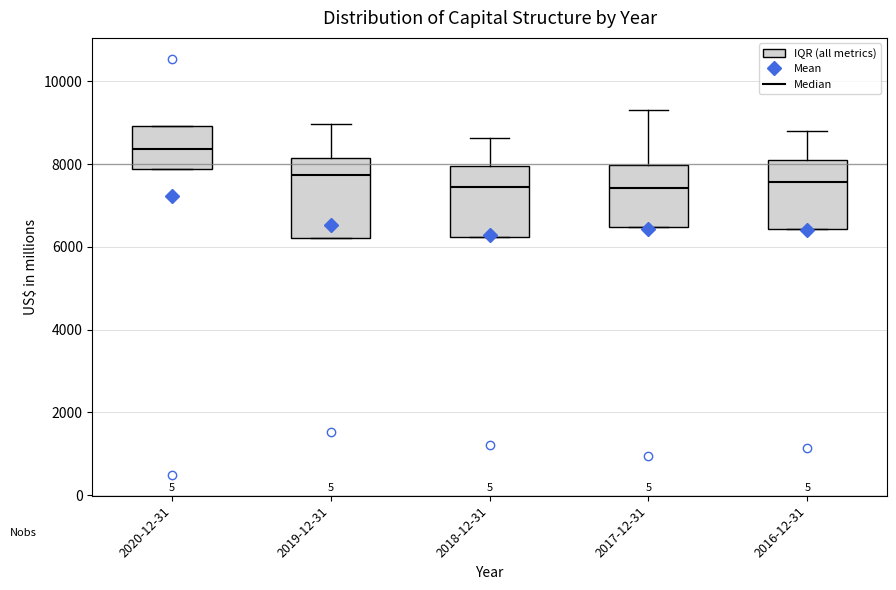

Reading left to right, transcribe this box plot: for each box, give where its median line is, the range the box spans, and where its two whiskers end, as read against the y-axis. The values are not printed on the chart, so give them approximately, as read against the axis.

2020-12-31: median 8400, box 7800 to 9000, whiskers 7800 to 9000
2019-12-31: median 7800, box 6200 to 8200, whiskers 6200 to 9000
2018-12-31: median 7400, box 6200 to 8000, whiskers 6200 to 8600
2017-12-31: median 7400, box 6400 to 8000, whiskers 6400 to 9400
2016-12-31: median 7600, box 6400 to 8200, whiskers 6400 to 8800